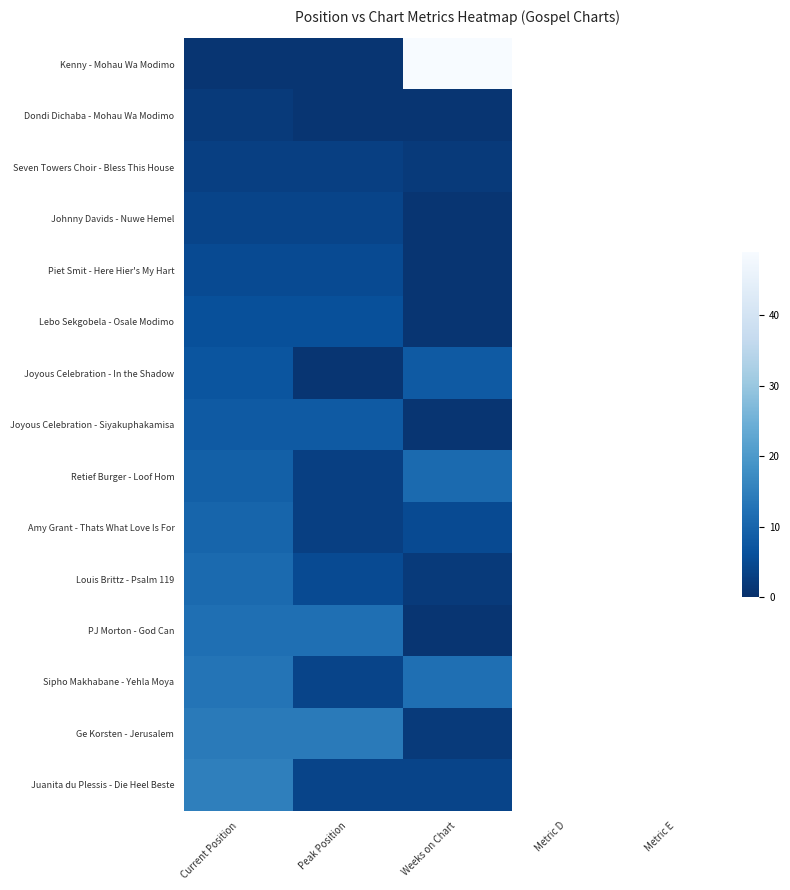

Which has a higher value, Weeks on Chart or Peak Position?

Weeks on Chart